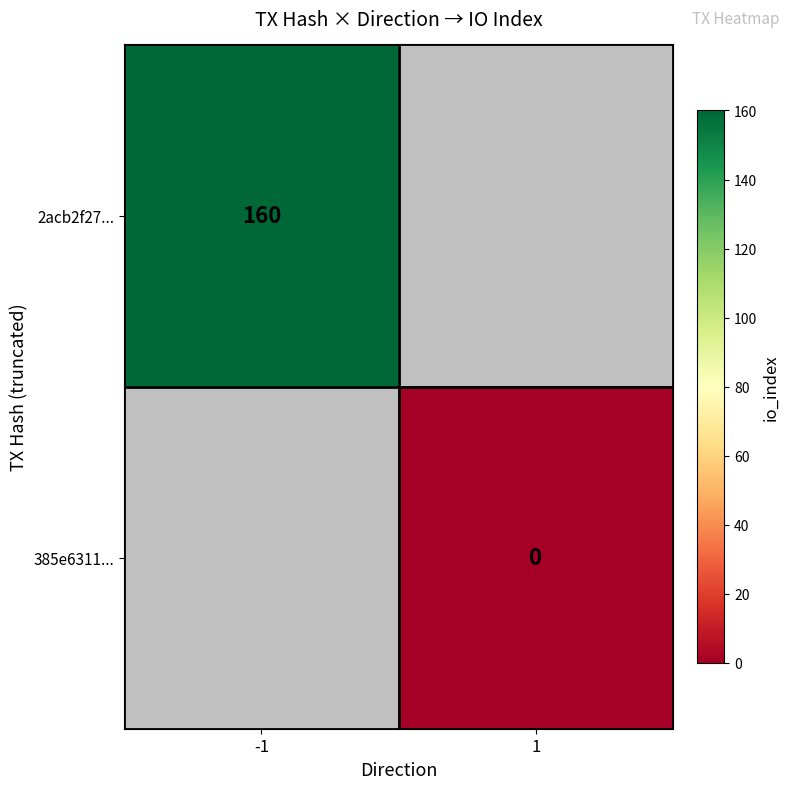

True or false: 2acb2f27... has a value of 72 at -1.

False